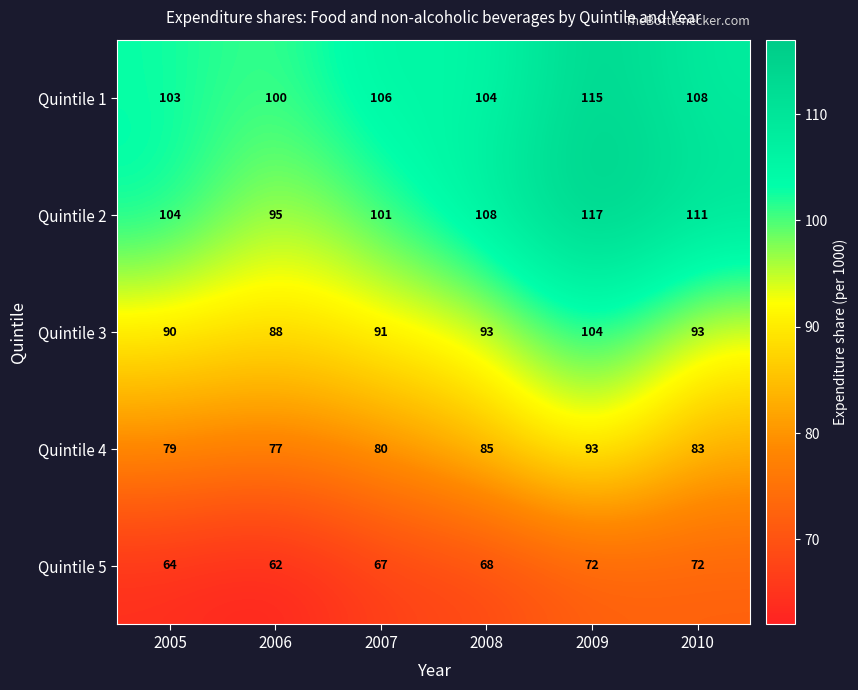

What is the sum of all Quintile 5 values?

405